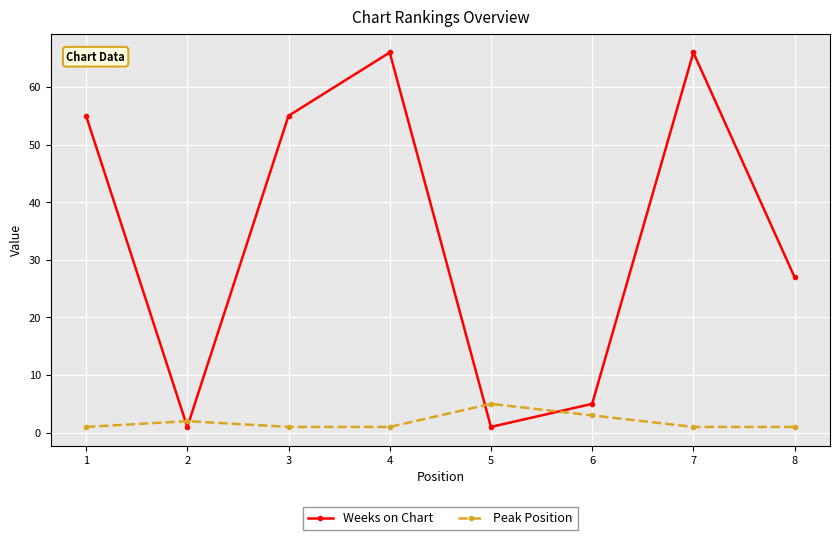

What is the maximum value shown in the chart?

66